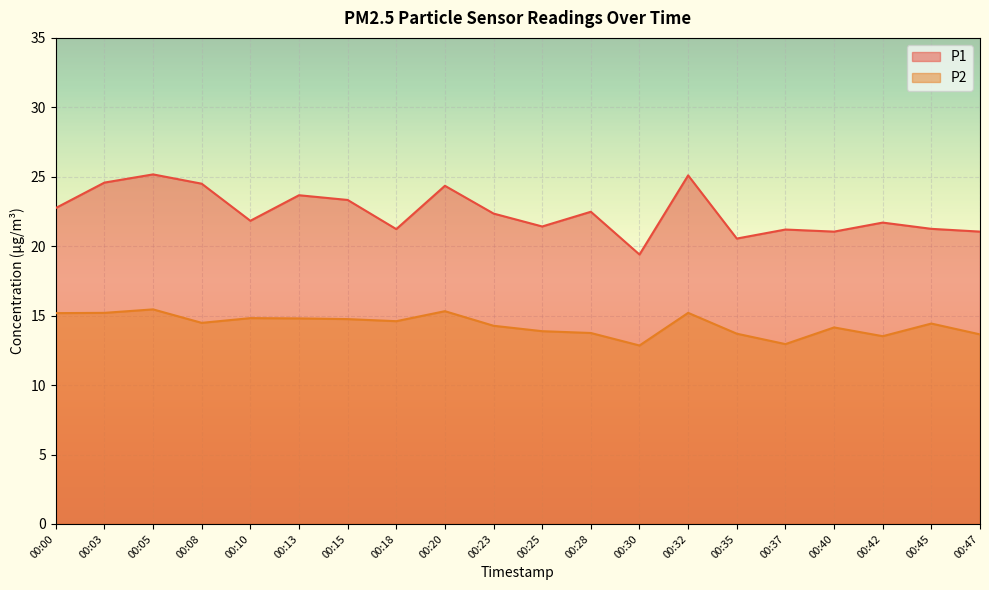

What is the difference between the highest and lowest values at 00:10?

7.0